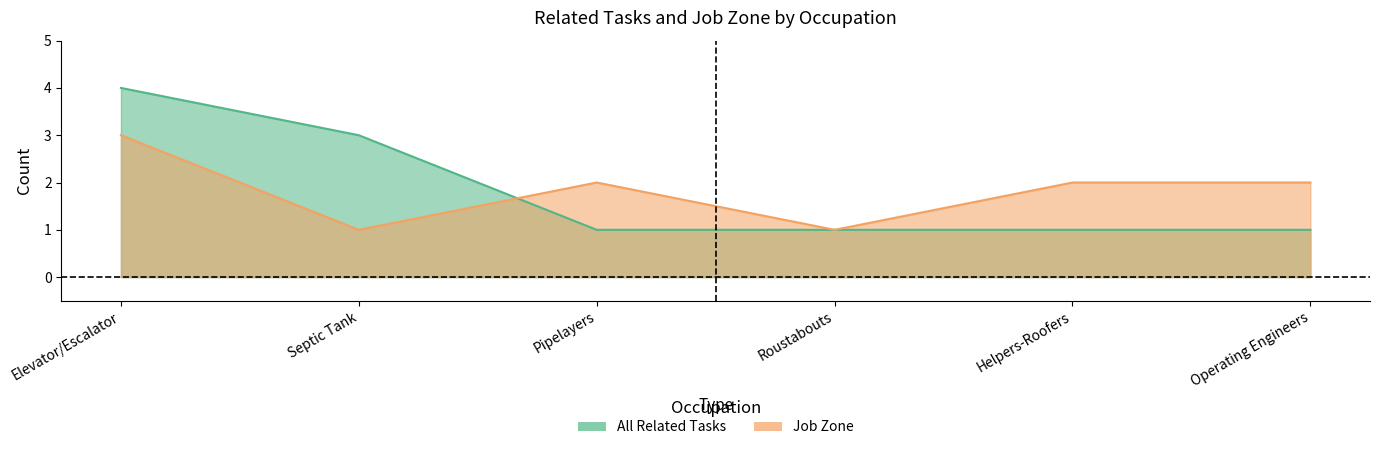

At which label does All Related Tasks reach its peak?

Elevator/Escalator